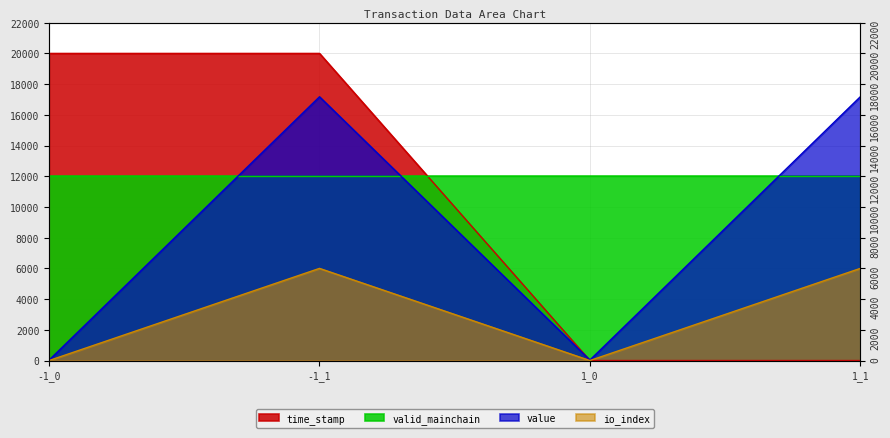

The value series shows 6000.0 at 1_1. True or false?

True